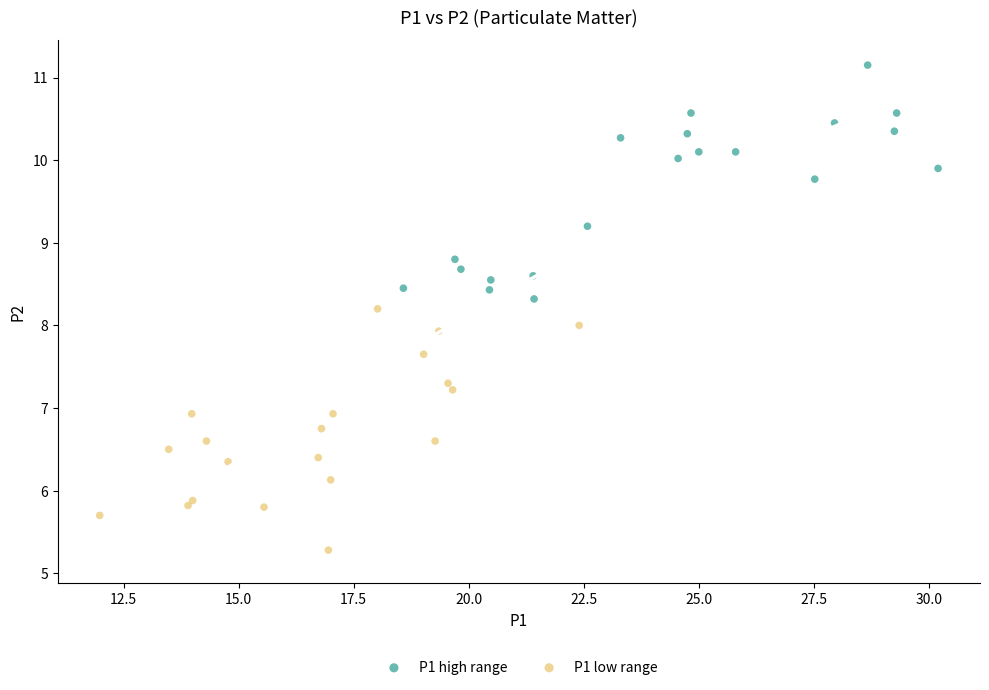

What are all the series names shown in the legend?

P1 high range, P1 low range